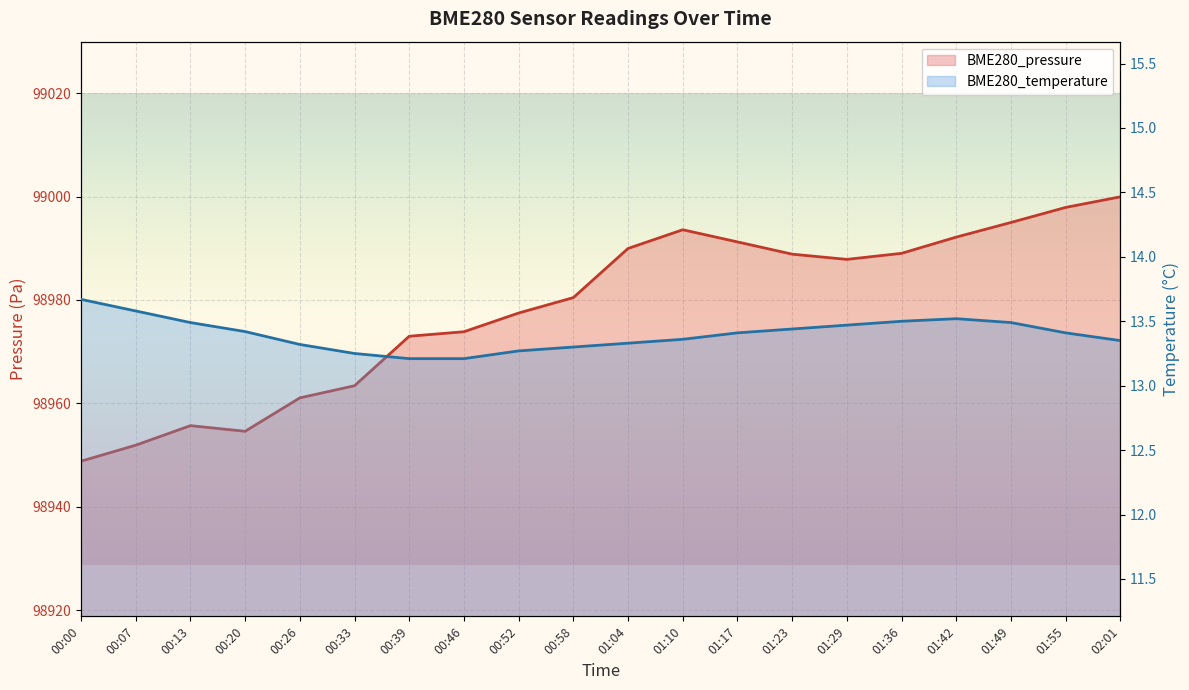

At which label is BME280_pressure closest to 98974?

00:46